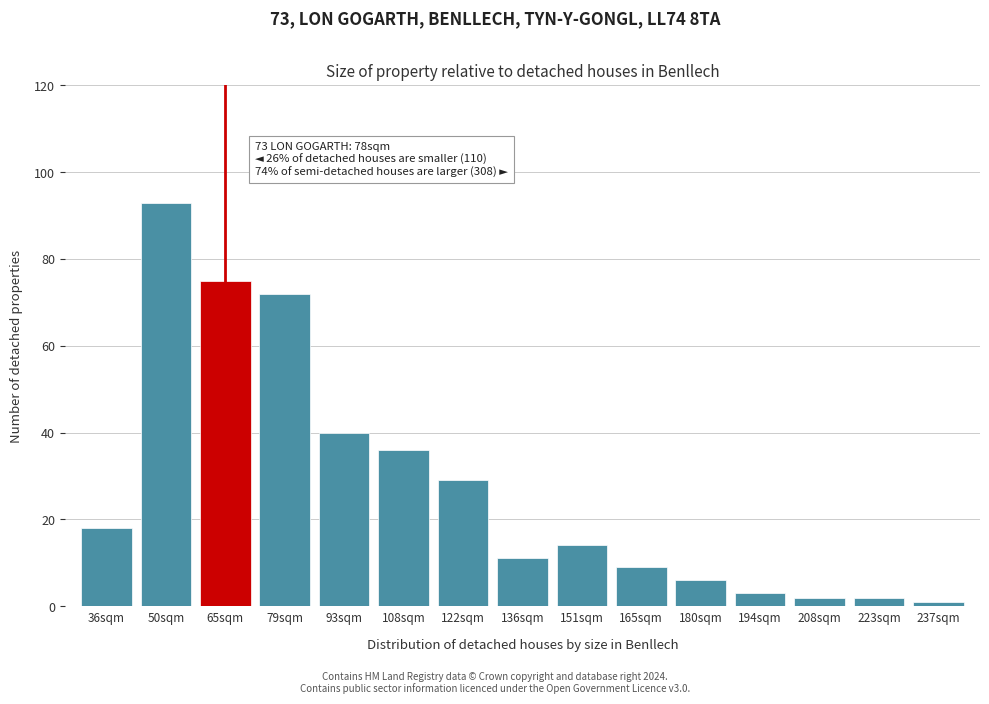

Reading right to left, transcribe all the data shown in this chart.

237sqm=1	223sqm=2	208sqm=2	194sqm=3	180sqm=6	165sqm=9	151sqm=14	136sqm=11	122sqm=29	108sqm=36	93sqm=40	79sqm=72	65sqm=75	50sqm=93	36sqm=18